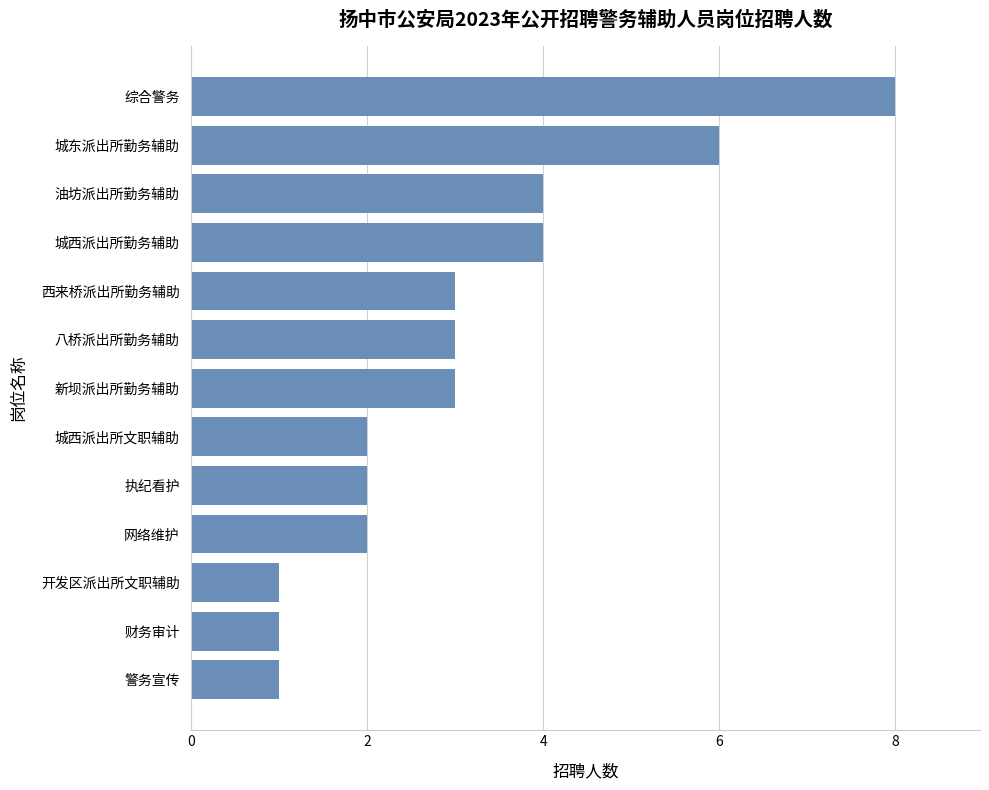

What is the change in value from 警务宣传 to 综合警务?

+7